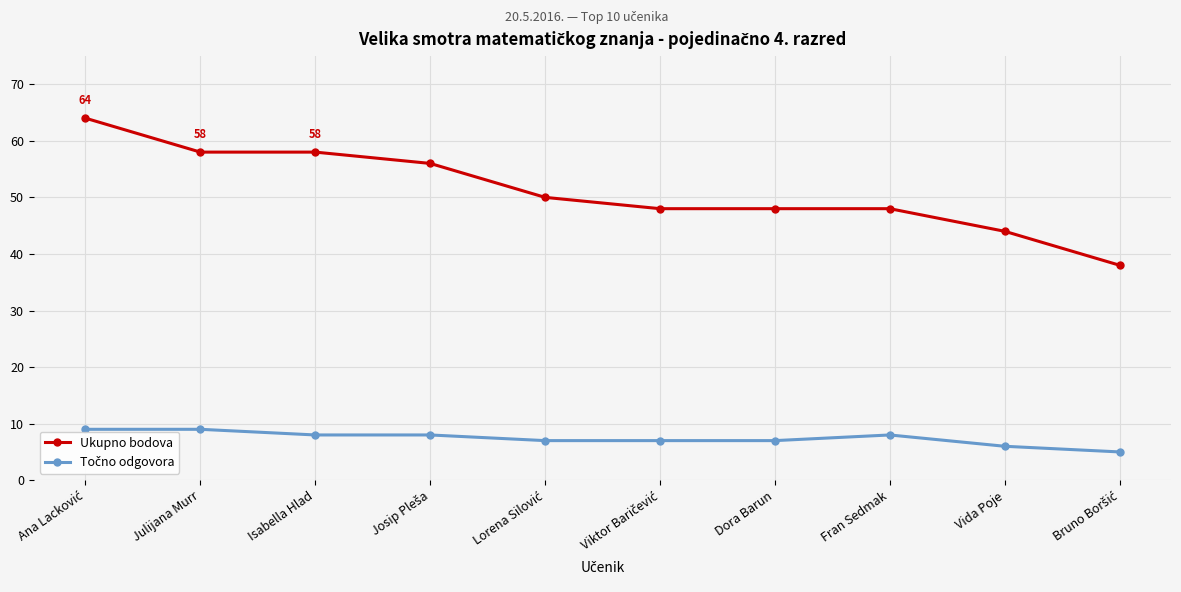

Which series has the largest total across all categories?

Ukupno bodova